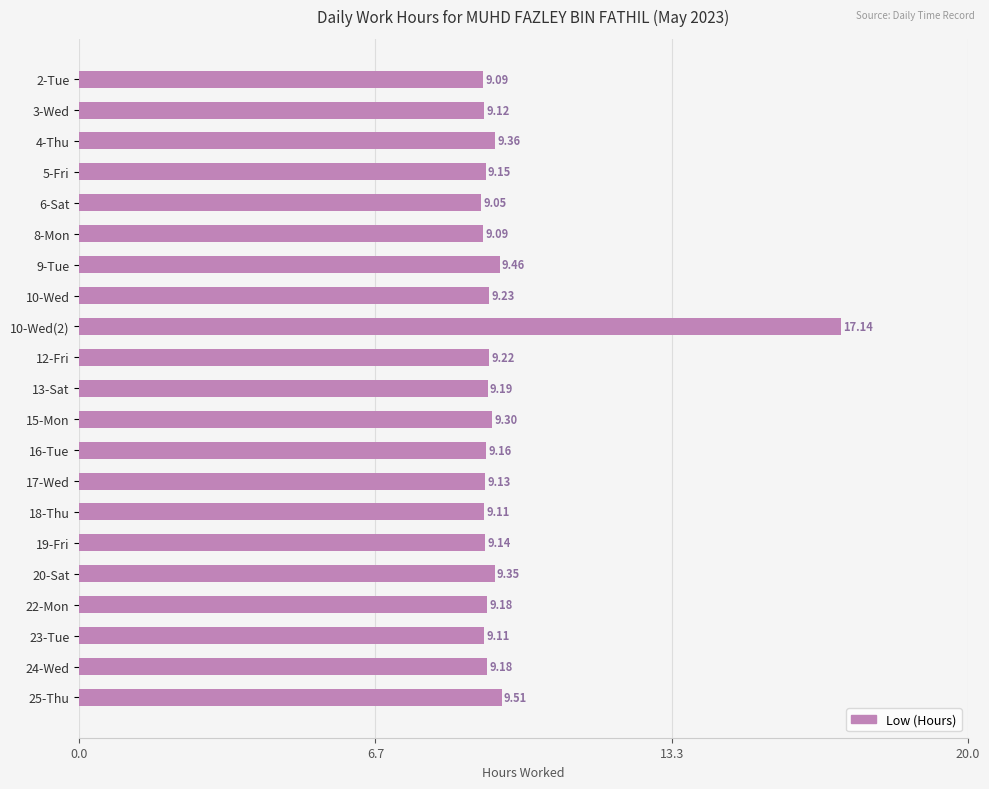

What is the sum of the values at 6-Sat and 15-Mon?

18.4